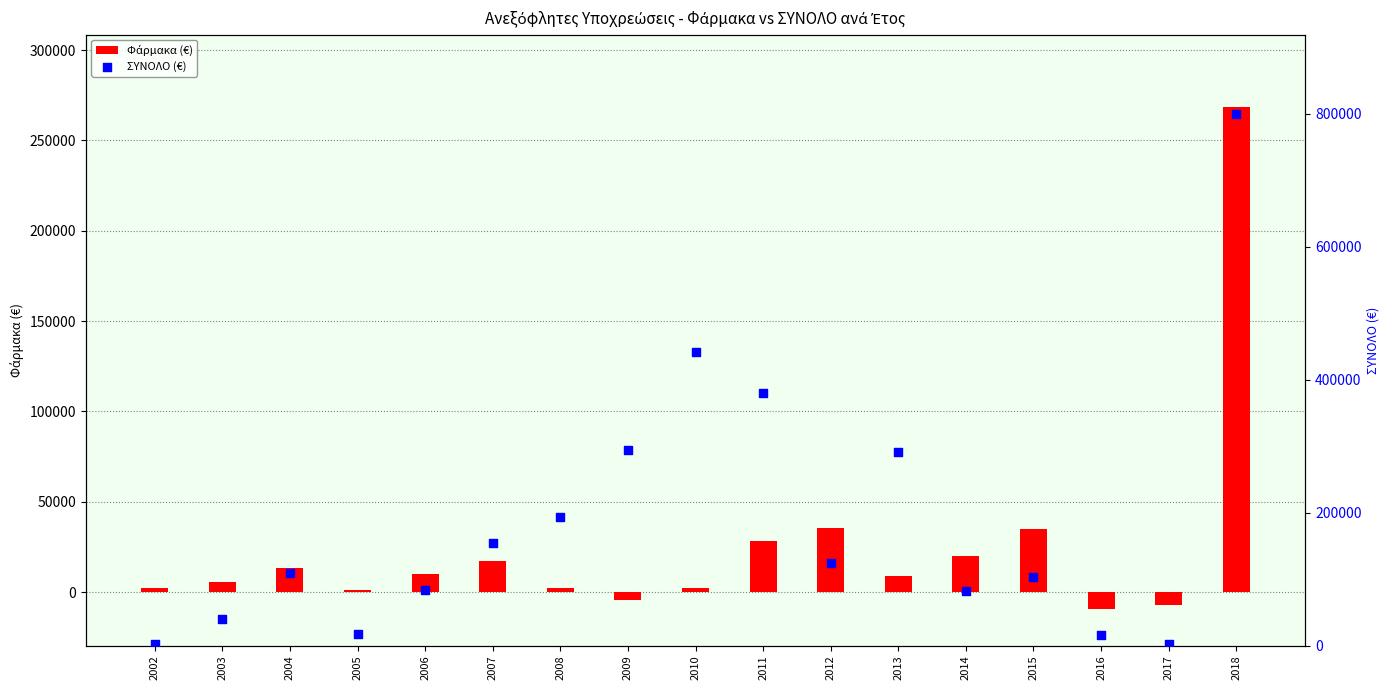

What is the total value across all series at 2014?

101452.8